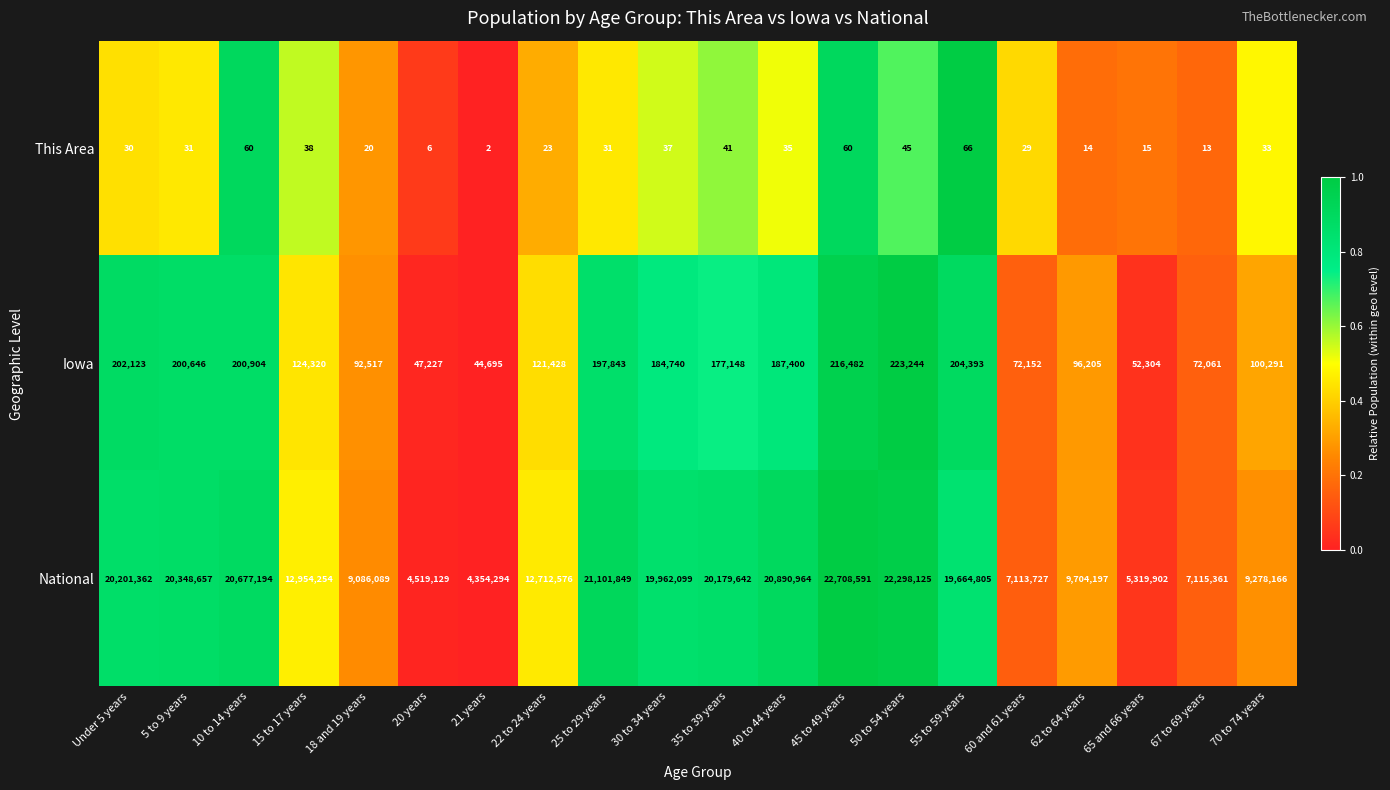

What is the average value of the National series?

14509549